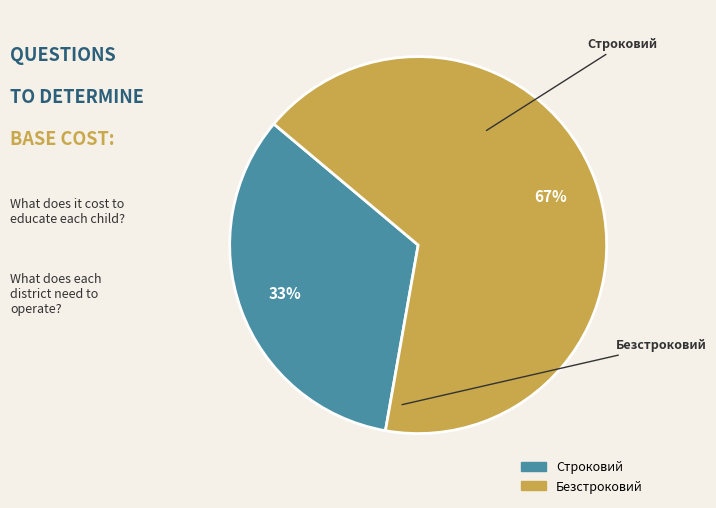

How many segments does this pie chart have?

2